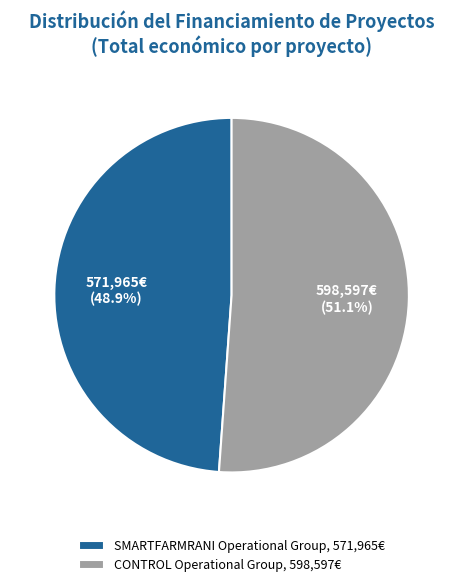

Between SMARTFARMRANI Operational Group and CONTROL Operational Group, which is larger?

CONTROL Operational Group